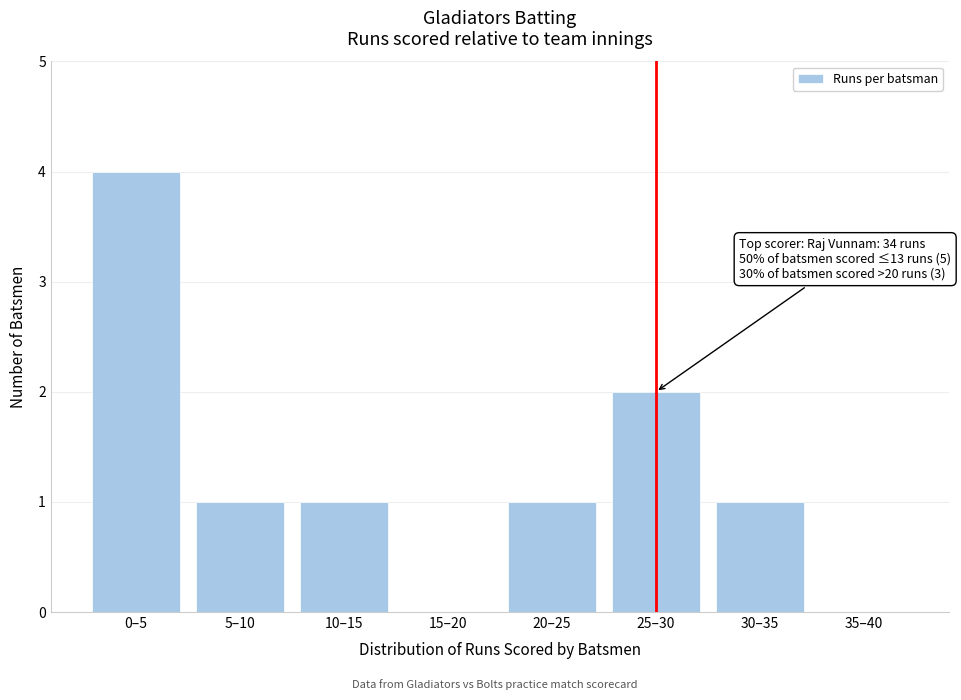

Reading right to left, transcribe all the data shown in this chart.

35–40=0	30–35=1	25–30=2	20–25=1	15–20=0	10–15=1	5–10=1	0–5=4